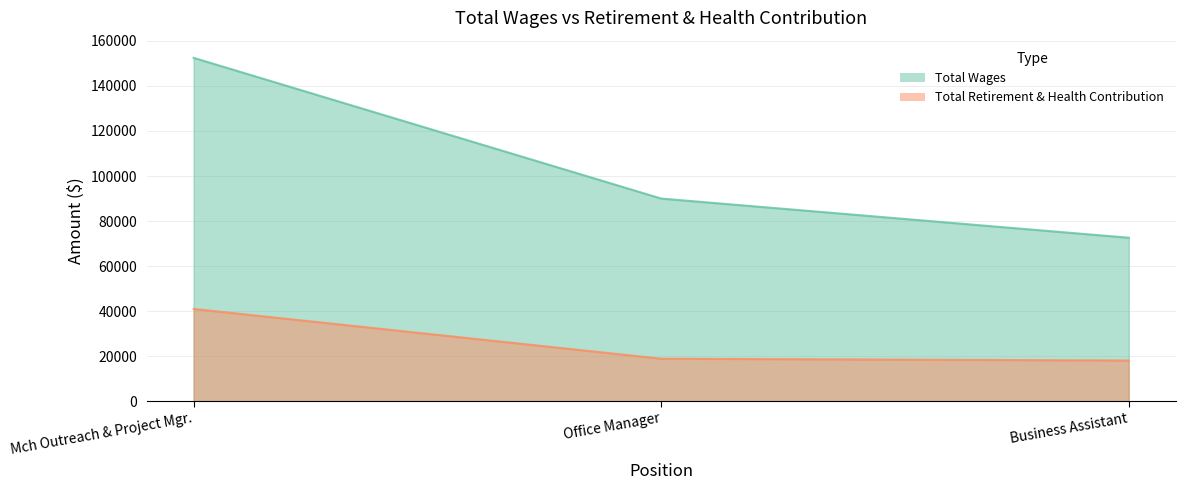

Is it true that Total Retirement & Health Contribution equals 13646 at Mch Outreach & Project Mgr.?

False